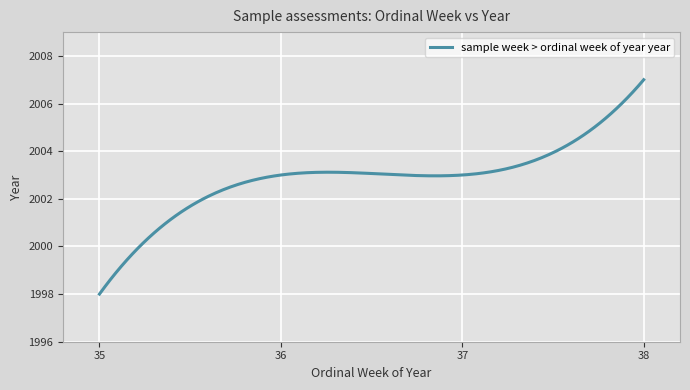

What is the difference between the maximum and minimum values?

9.0